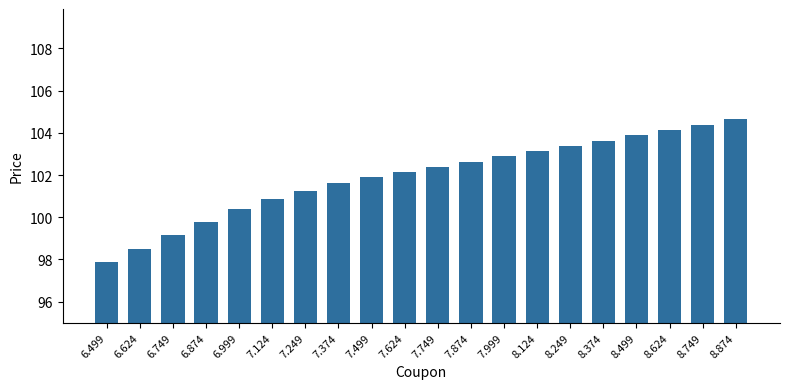

Rank the categories by value from lowest to highest.

6.499, 6.624, 6.749, 6.874, 6.999, 7.124, 7.249, 7.374, 7.499, 7.624, 7.749, 7.874, 7.999, 8.124, 8.249, 8.374, 8.499, 8.624, 8.749, 8.874